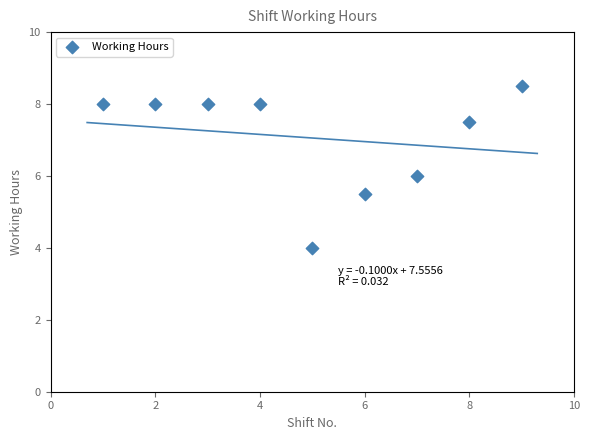

What is the average X value?

5.0